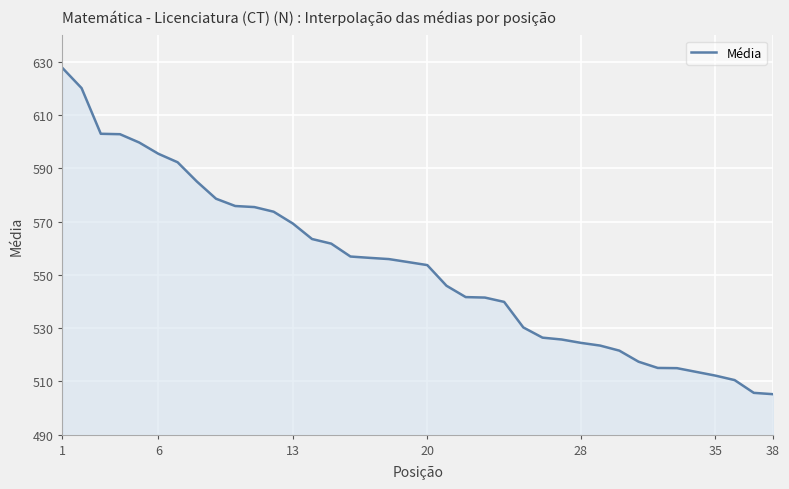

What is the difference between the maximum and minimum values?

122.6